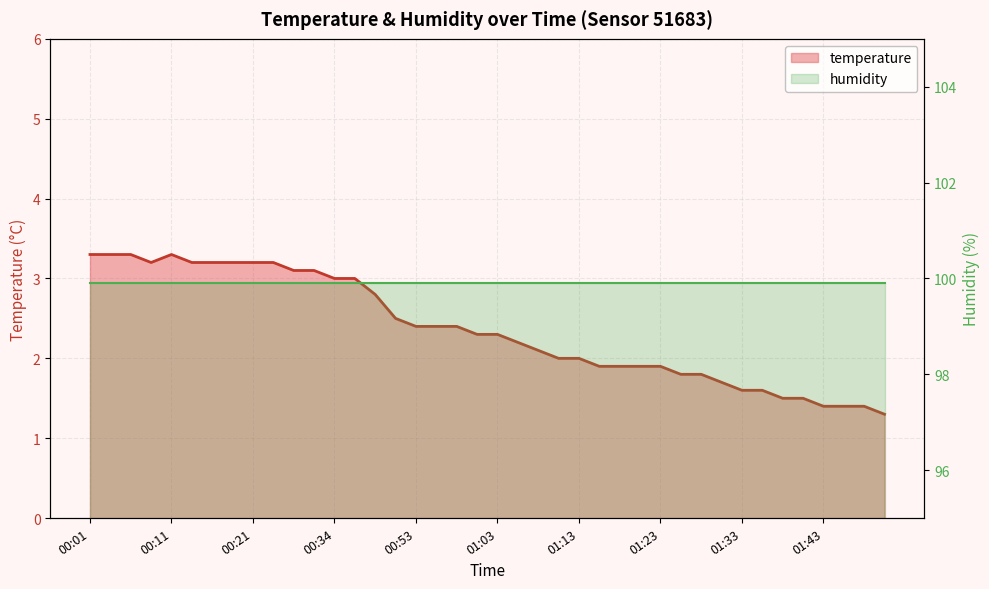

What is the maximum value shown in the chart?

3.3